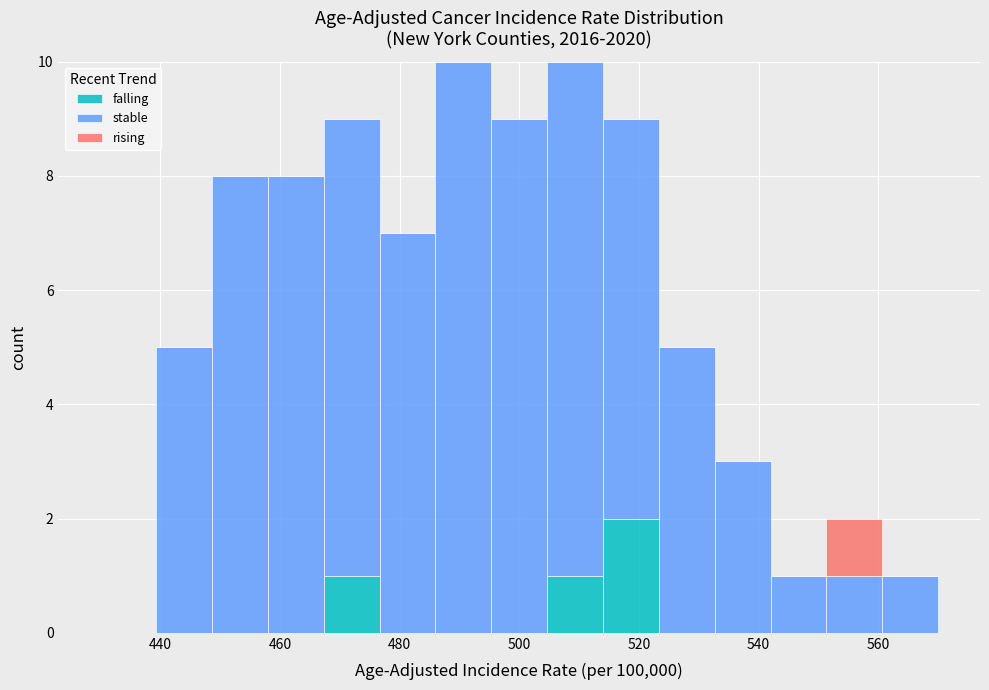

Reading left to right, list every stacked bar in this chart as the range it spans on the x-axis followed by its total height. Neither the bar edges nor the heights are printed on the chart, so give them approximately, as read against the axes.

430 to 440: 0
440 to 448: 5
448 to 458: 8
458 to 468: 8
468 to 476: 9
476 to 486: 7
486 to 496: 10
496 to 504: 9
504 to 514: 10
514 to 524: 9
524 to 532: 5
532 to 542: 3
542 to 552: 1
552 to 560: 2
560 to 570: 1